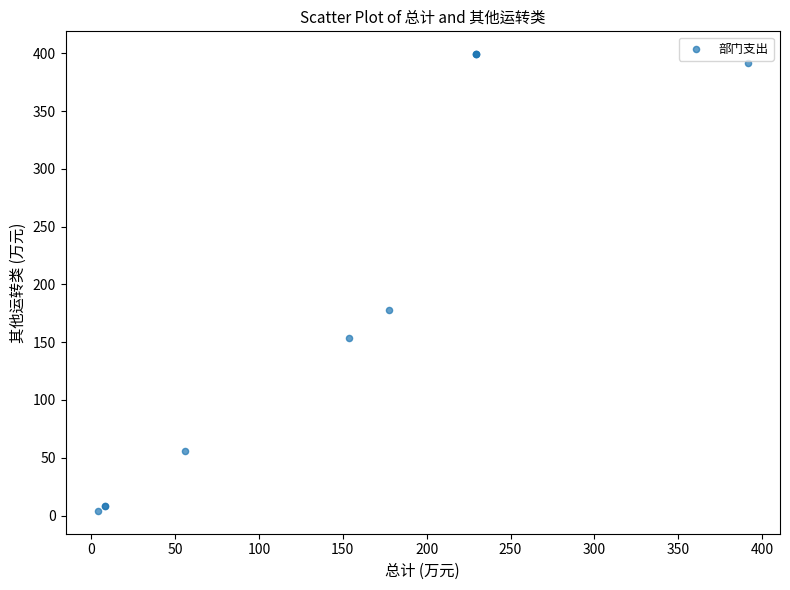

What Y value in the scatter plot is closest to 201?

177.8